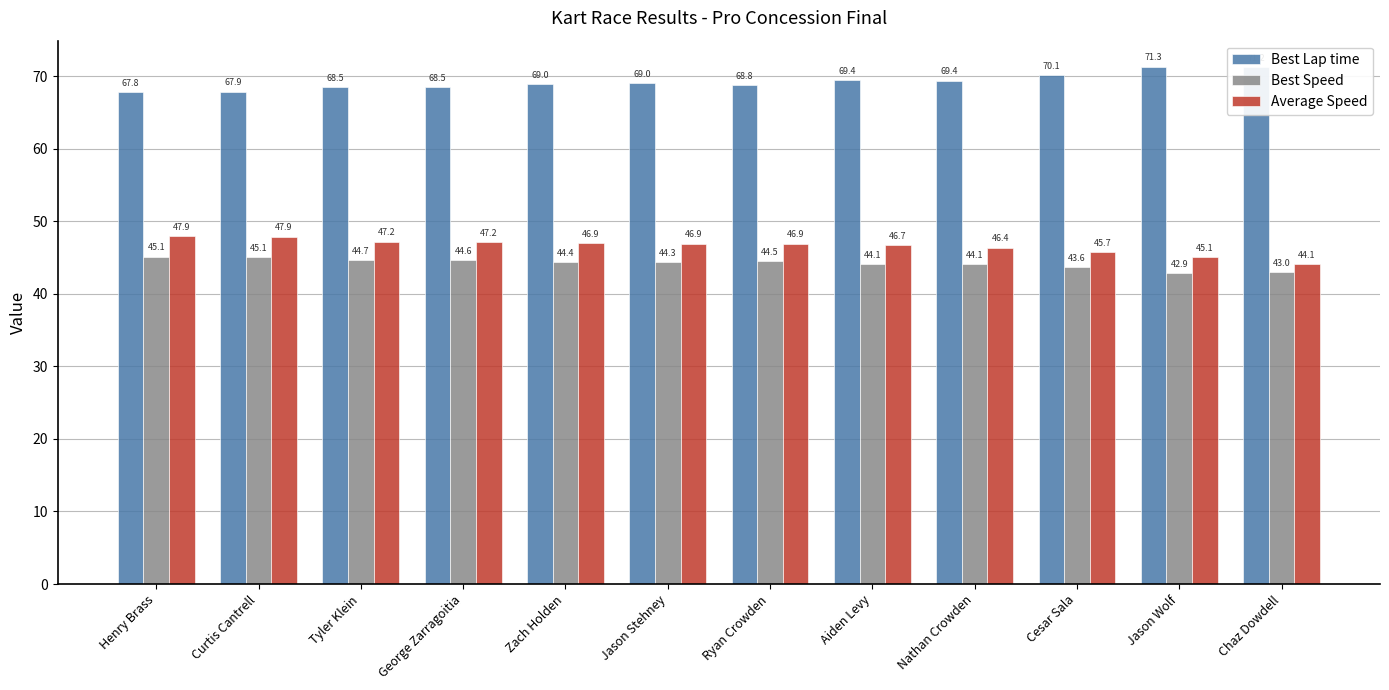

Rank the series by their maximum value, from highest to lowest.

Best Lap time, Average Speed, Best Speed